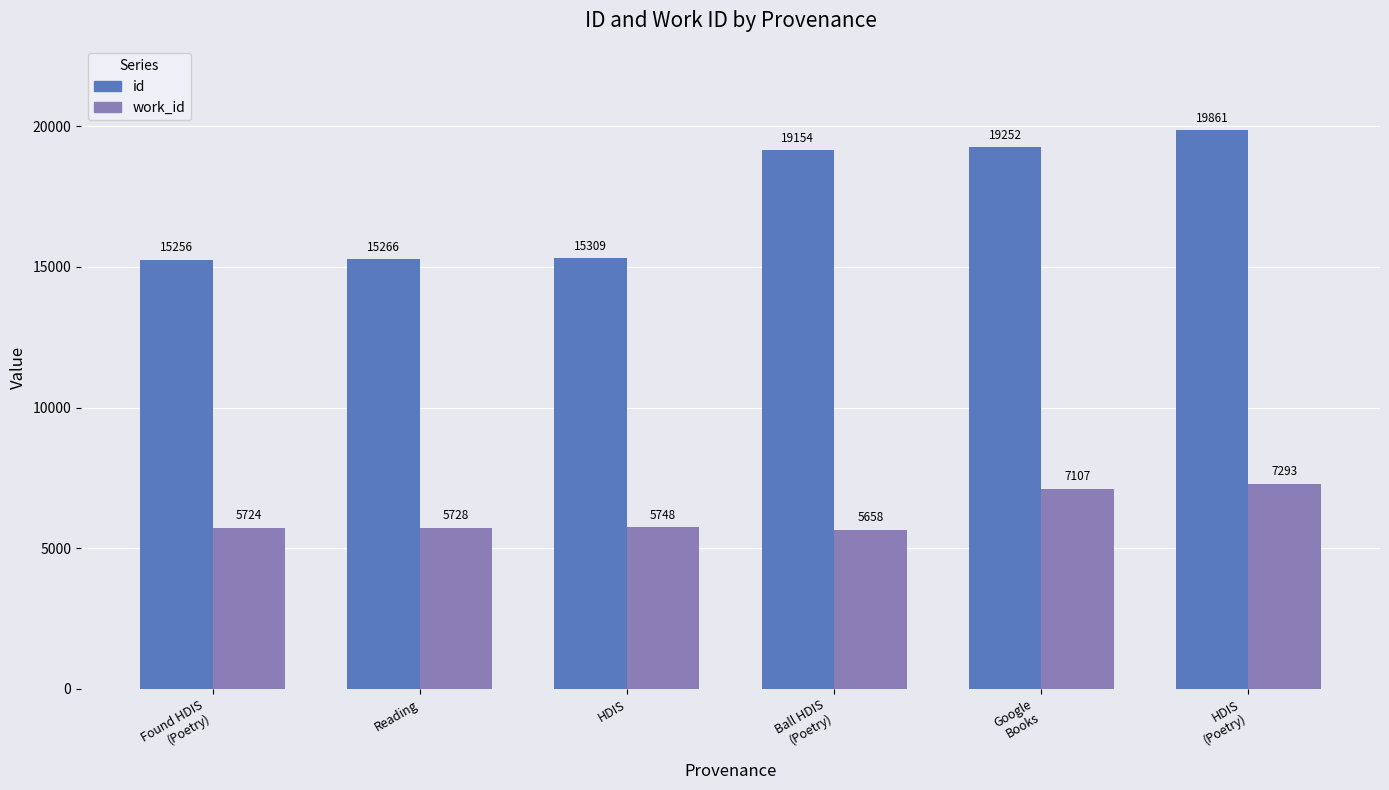

Rank the series at Google
Books from lowest to highest value.

work_id, id